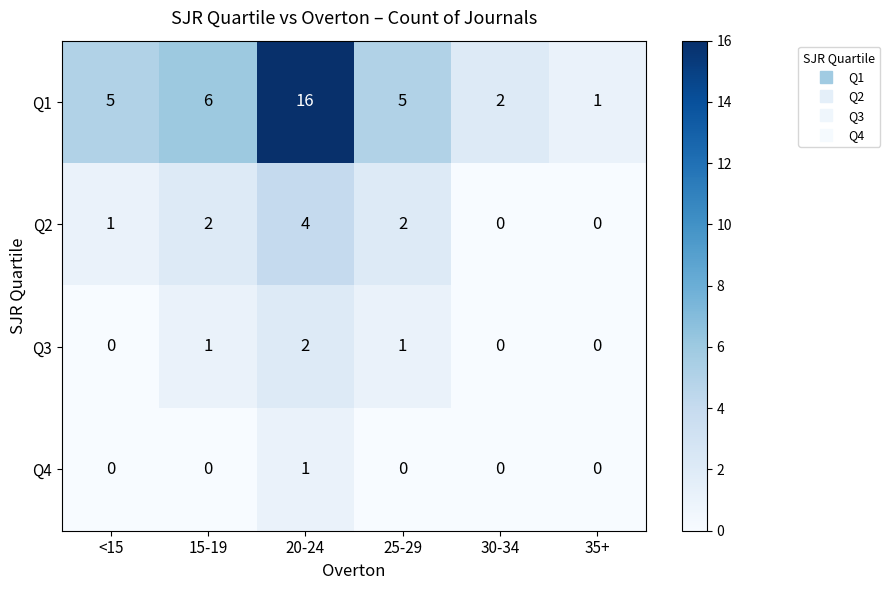

Between 20-24 and 25-29, which series saw the biggest shift?

Q1